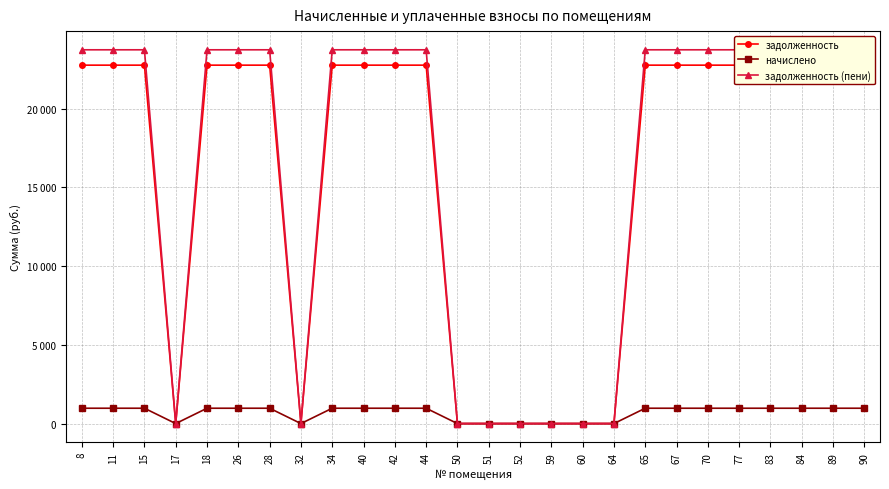

What is the sum of all начислено values?

17550